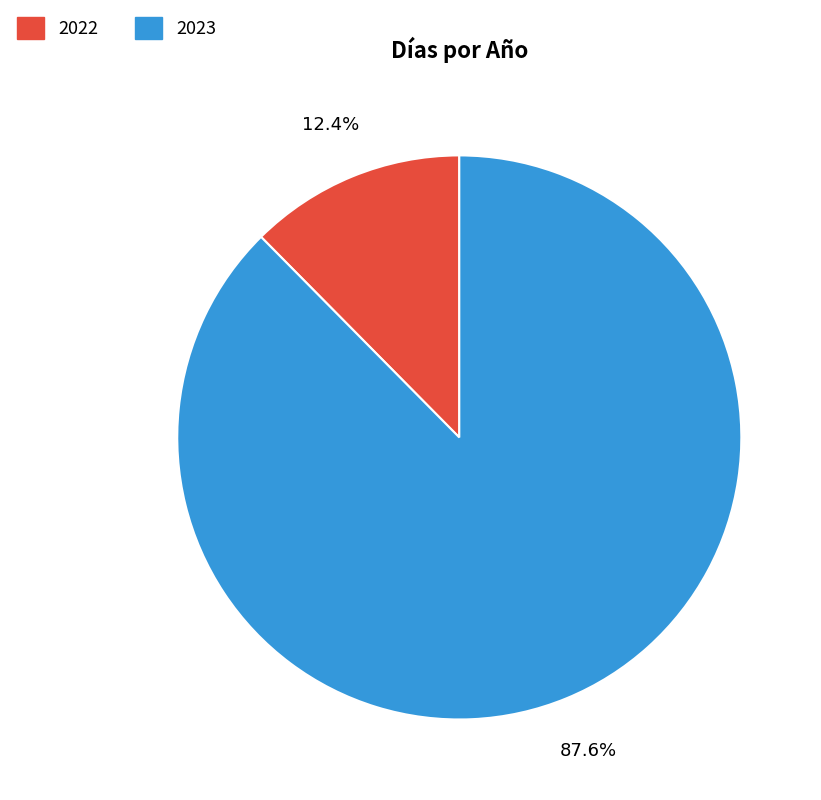

How many segments does this pie chart have?

2